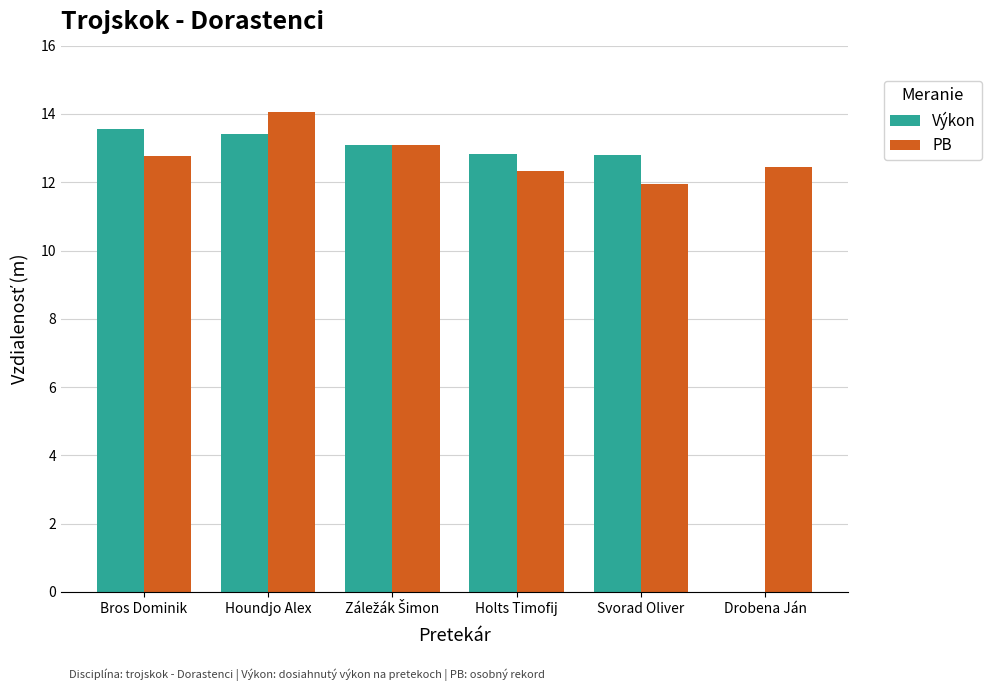

How many series are shown in this chart?

2